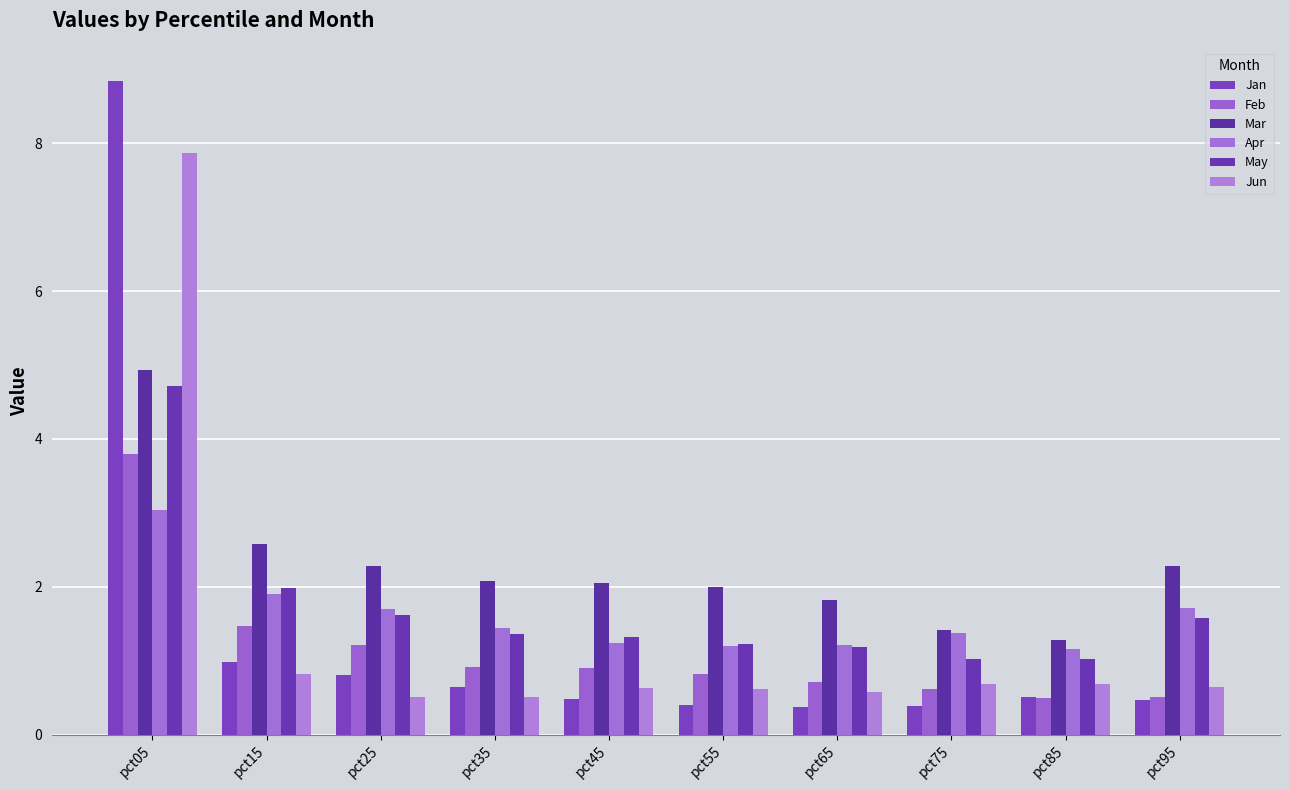

Is it true that Jun equals 7.9 at pct05?

True